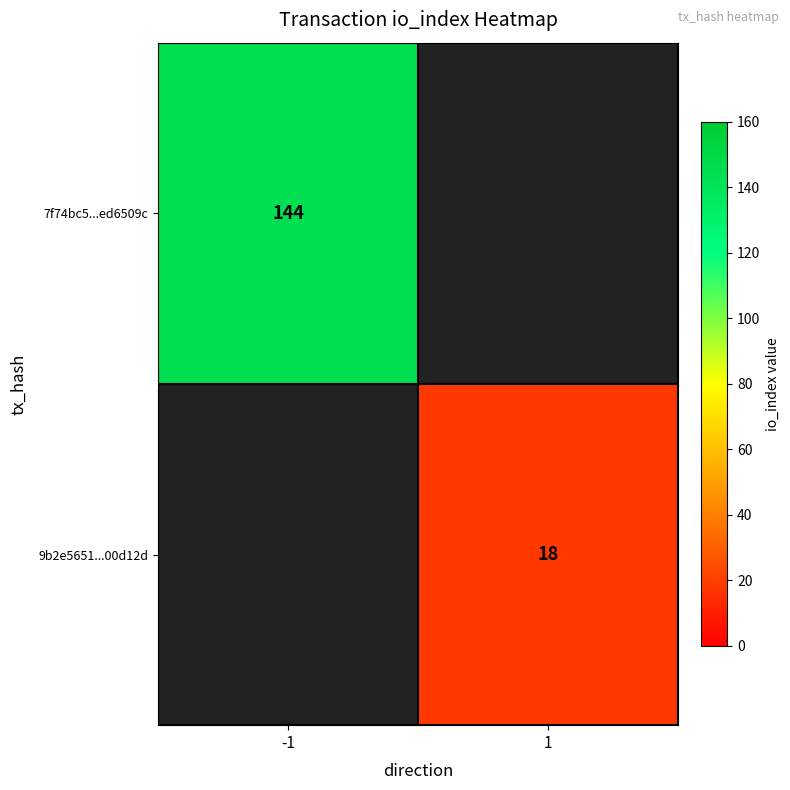

The value of 7f74bc5...ed6509c at -1 is 210.6. True or false?

False